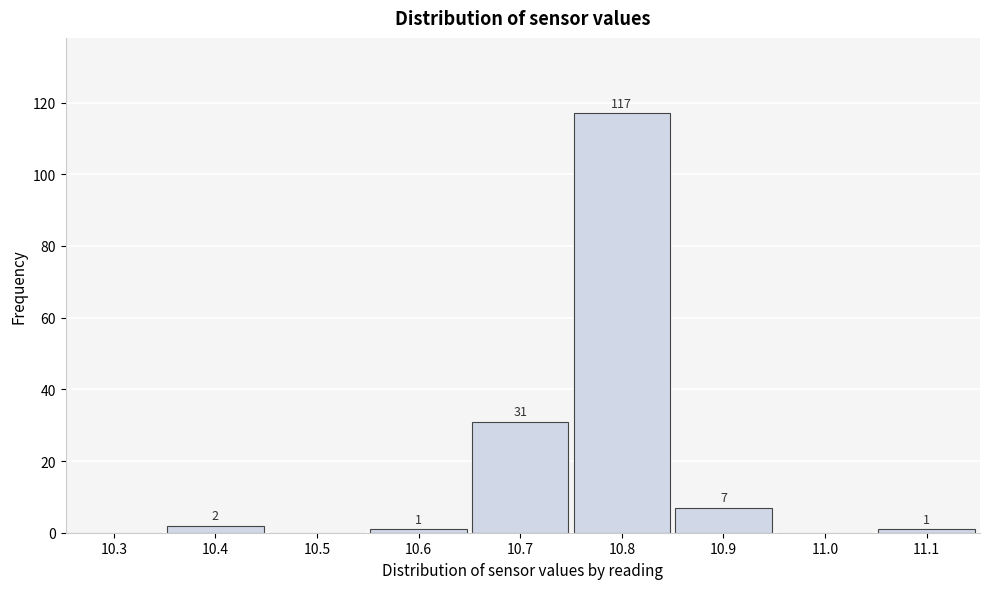

Reading right to left, what are all the values shown in this chart?

11.1=1	11.0=0	10.9=7	10.8=117	10.7=31	10.6=1	10.5=0	10.4=2	10.3=0